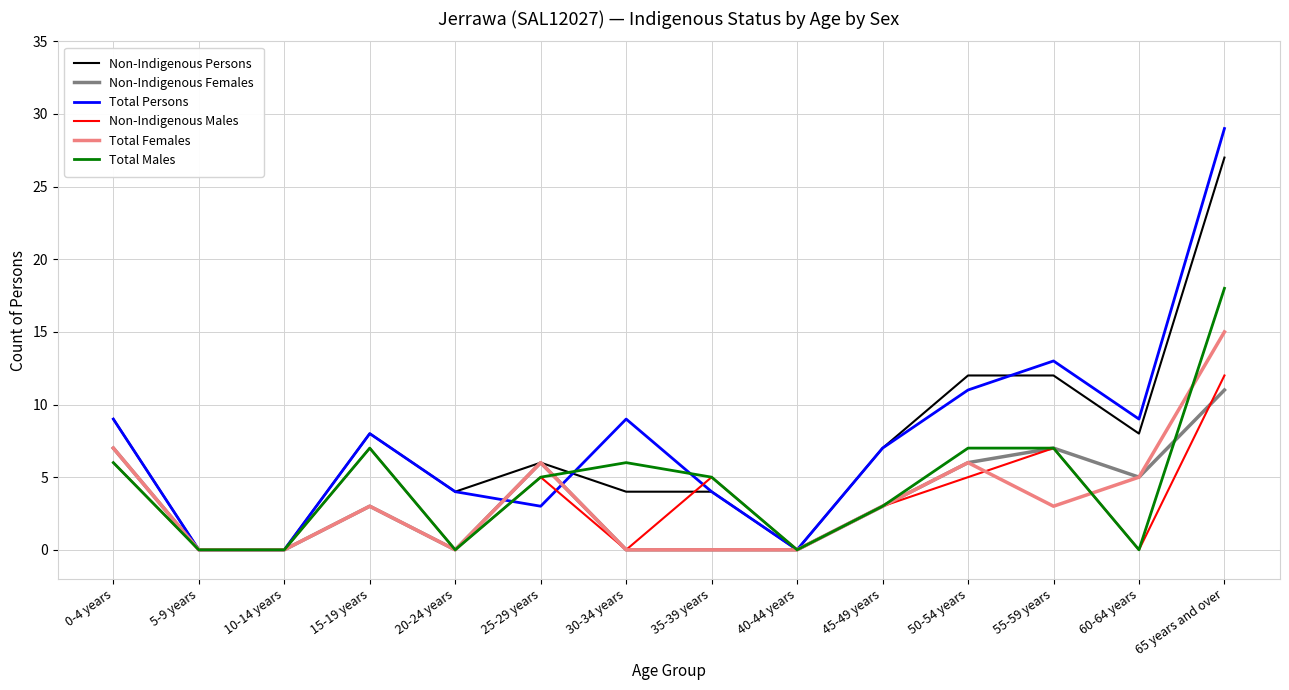

What is the maximum value shown in the chart?

29